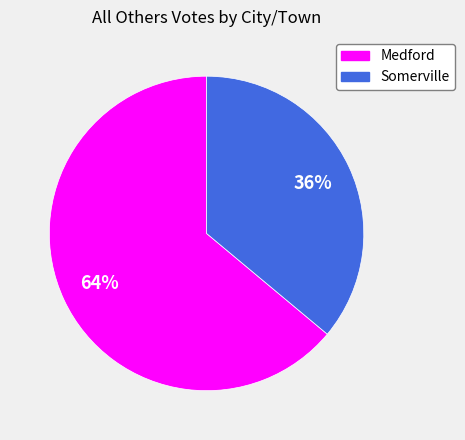

Rank the categories by value from highest to lowest.

Medford, Somerville